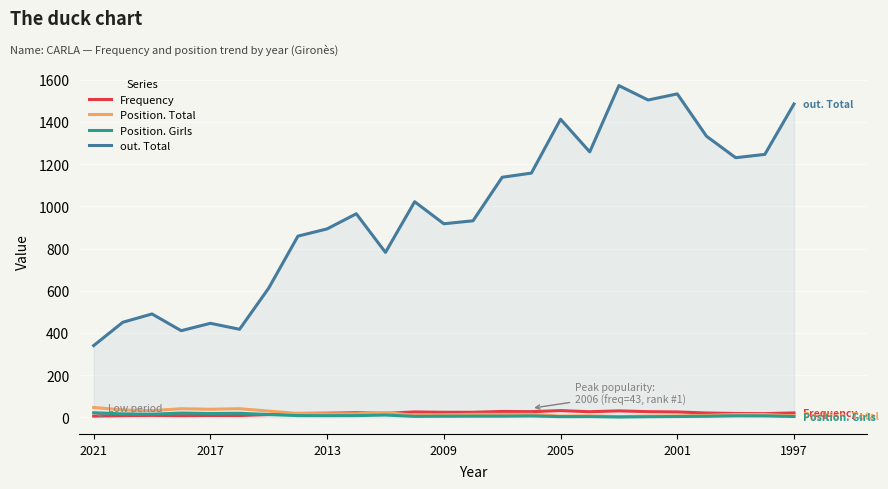

Which series has the widest spread of values?

out. Total